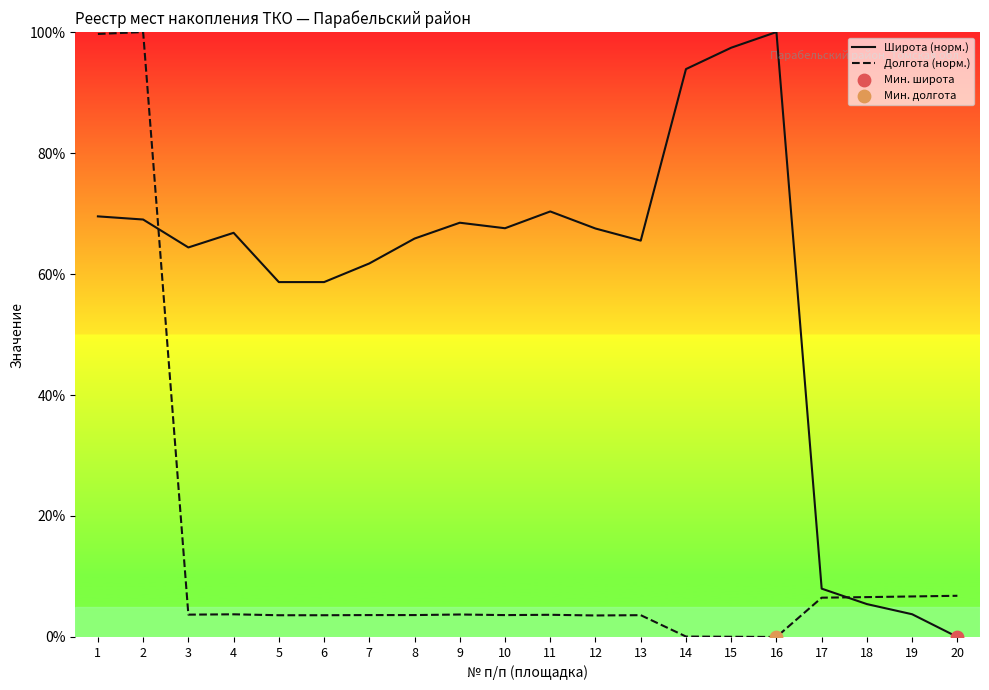

Is the value of Долгота (норм.) at 2 greater than the value of Широта (норм.) at 13?

Yes